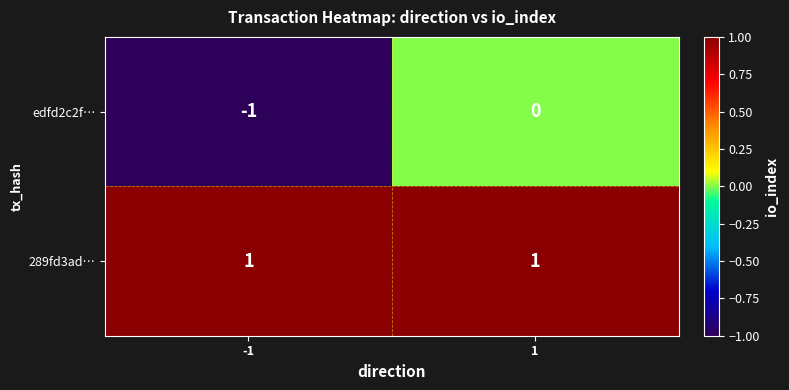

The value of 289fd3ad… at -1 is 1. True or false?

True